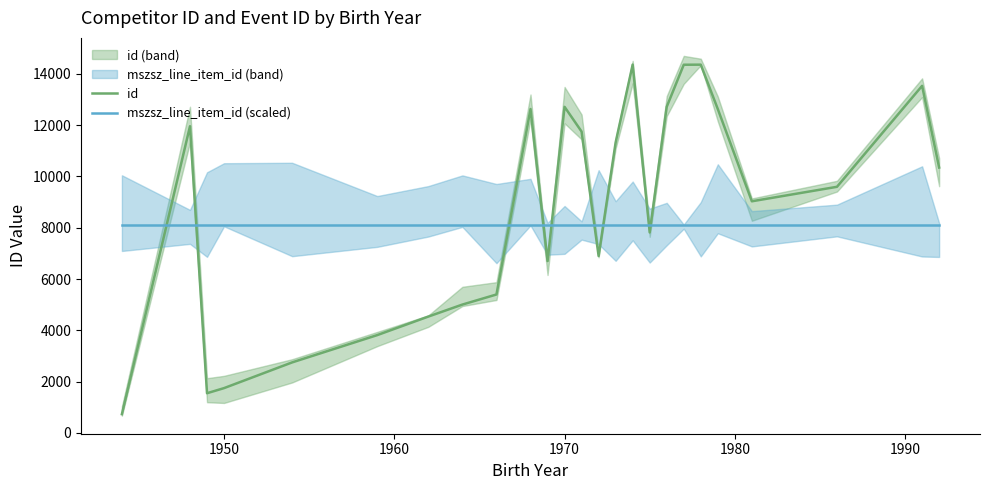

At how many categories does at least one series exceed 5363?

25